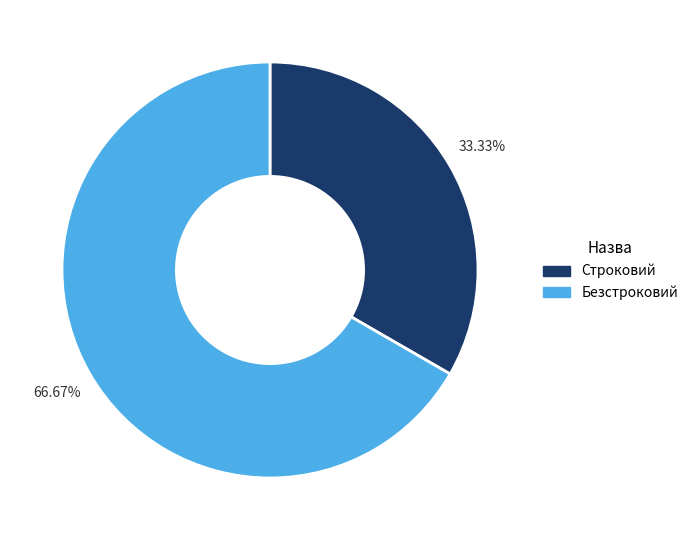

To the nearest percent, what percentage of the pie is Безстроковий?

67%